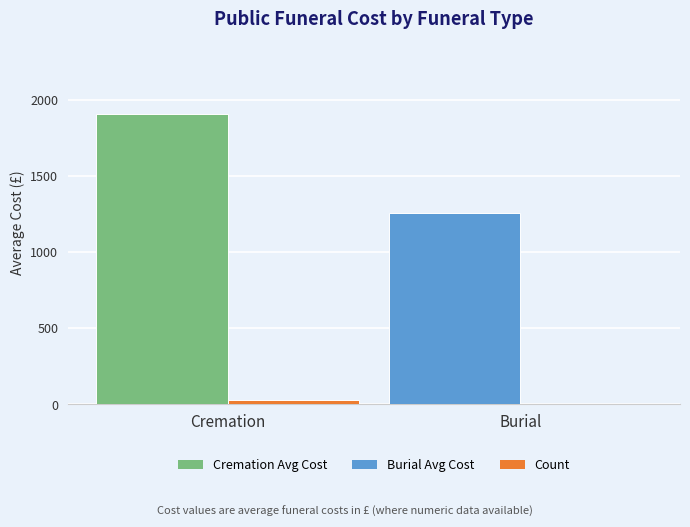

At which category does the chart reach its peak across all series?

Cremation